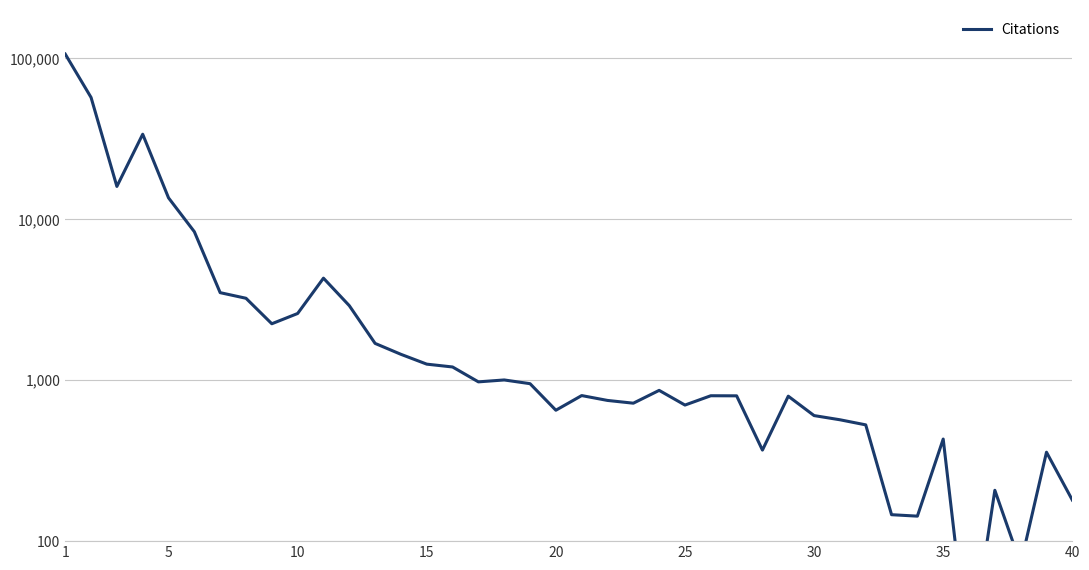

What is the sum of all values?

273304